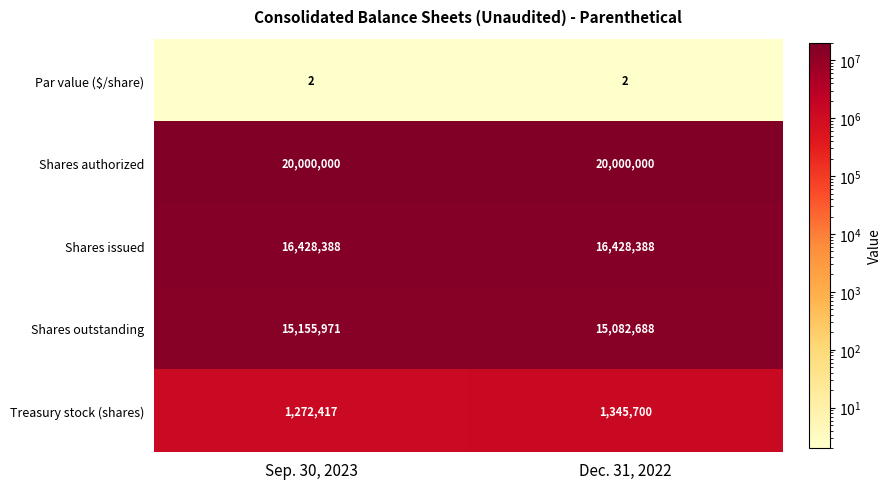

How many categories are shown in the chart?

2